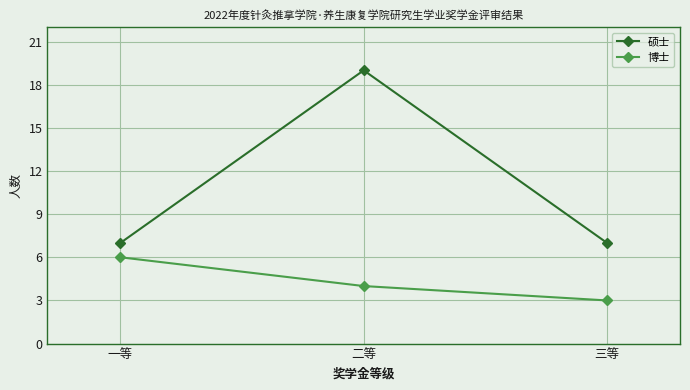

What is the maximum value for 博士?

6